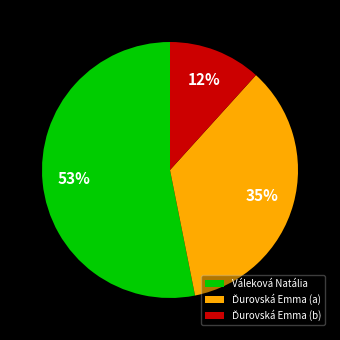

Is there any slice that represents more than half of the pie?

Yes